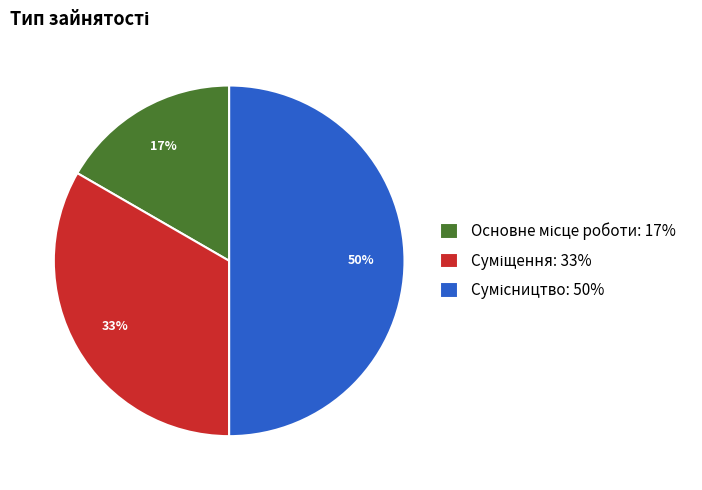

To the nearest percent, what is the average slice percentage?

33%